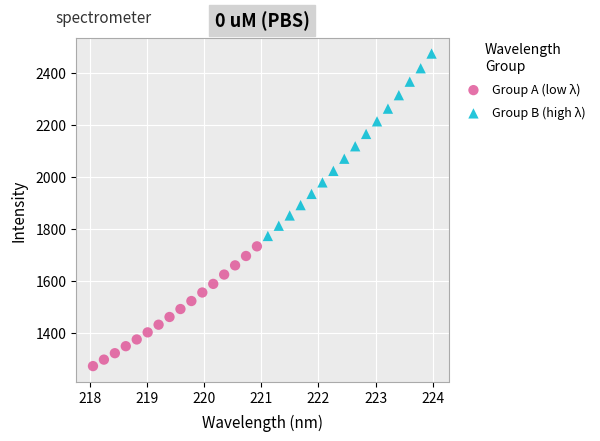

Which series contains the lowest Y value?

Group A (low λ)